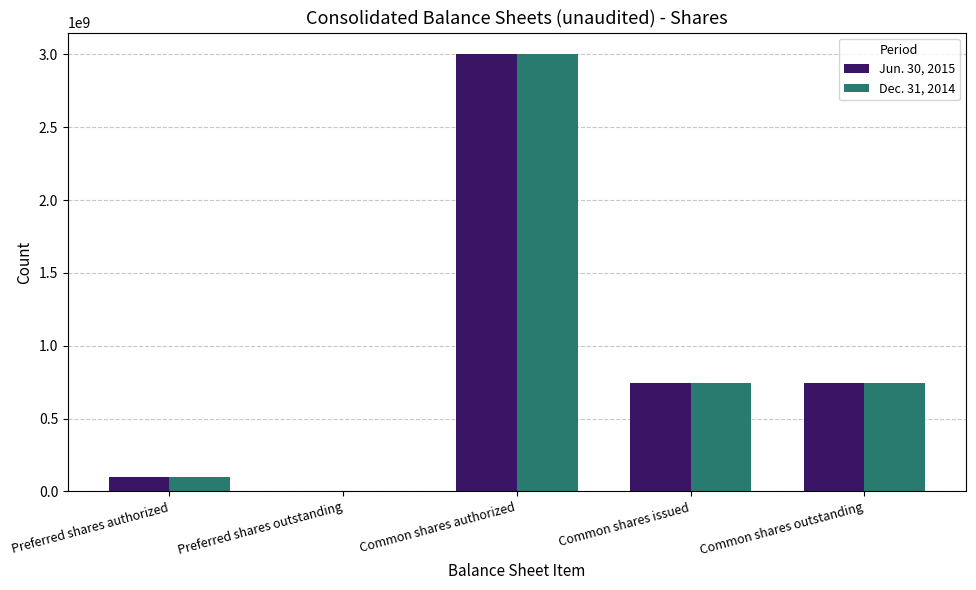

Reading left to right, extract all data points from this chart.

Jun. 30, 2015: Preferred shares authorized=100000000	Preferred shares outstanding=0	Common shares authorized=3000000000	Common shares issued=745761432	Common shares outstanding=745761432
Dec. 31, 2014: Preferred shares authorized=100000000	Preferred shares outstanding=0	Common shares authorized=3000000000	Common shares issued=745761432	Common shares outstanding=745761432